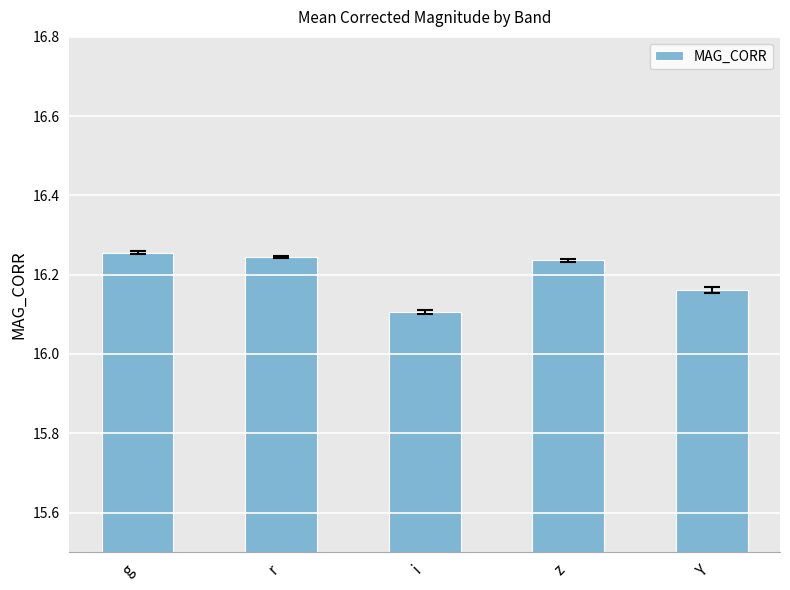

What is the sum of all values?

81.0